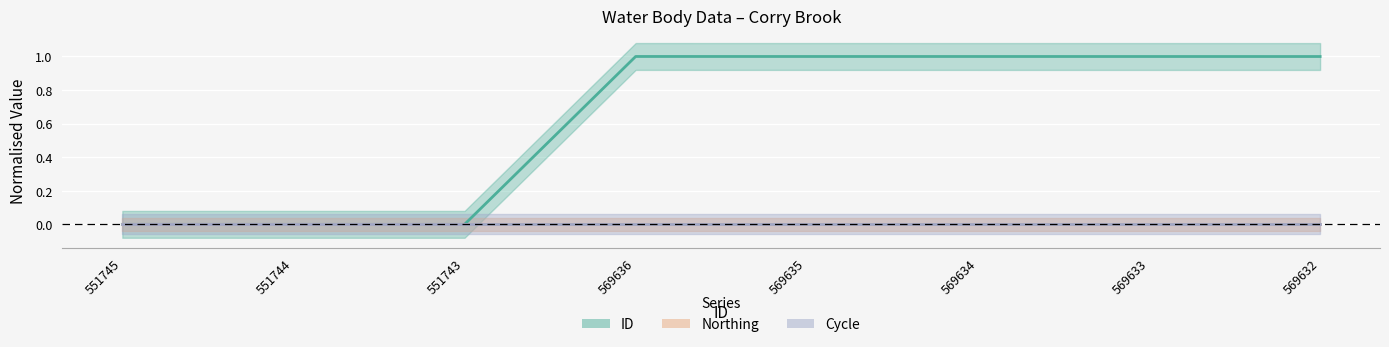

What is the value of the ID point at the 5th from the left?

1.0